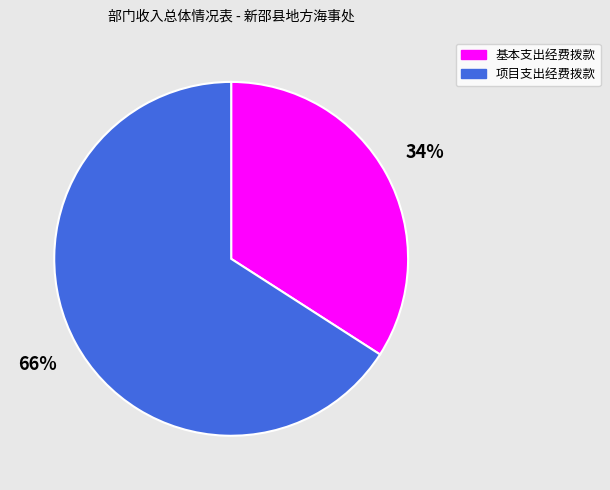

Do 项目支出经费拨款 and 基本支出经费拨款 together represent more than half of the pie?

Yes